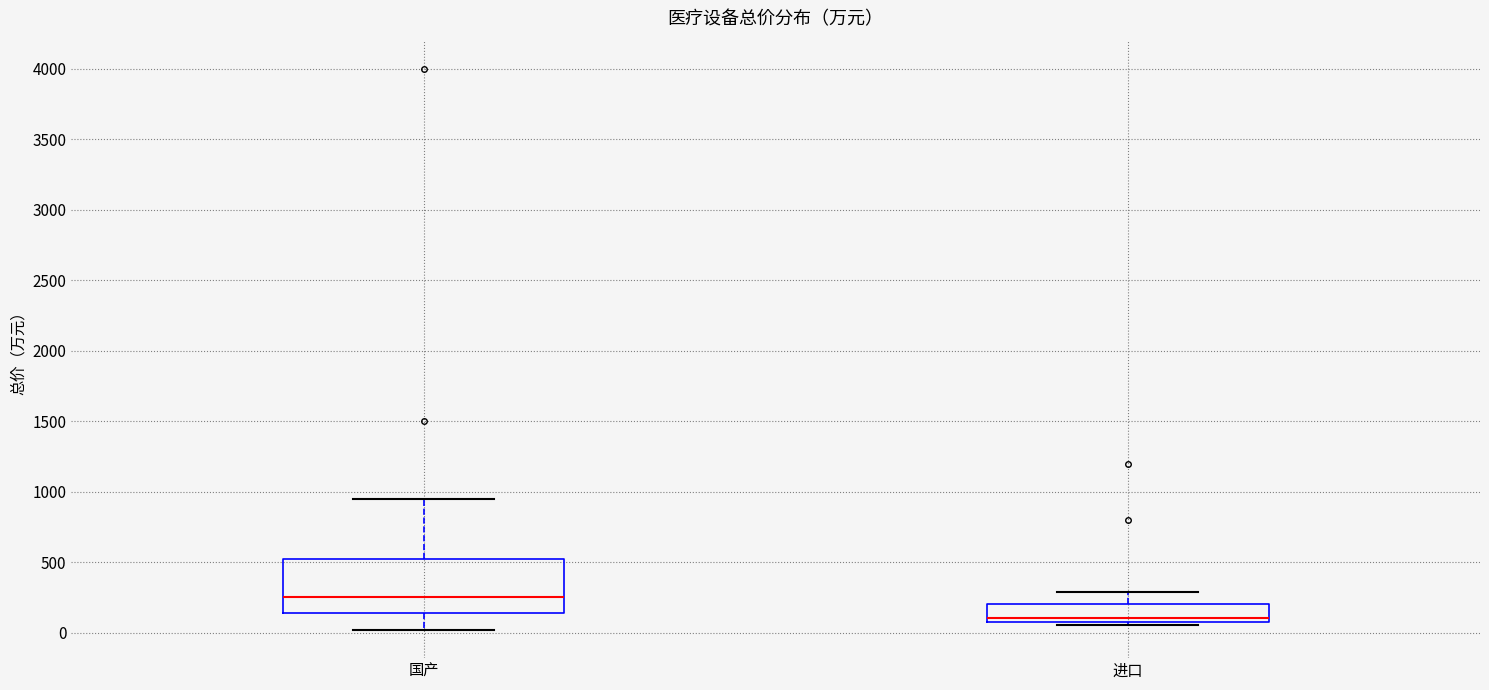

Reading left to right, read every box against the y-axis: the position of its median line, the range the box covers, and the ends of its whiskers. The values are not printed on the chart, so give them approximately, as read against the axis.

国产: median 250, box 150 to 550, whiskers 0 to 950
进口: median 100 (just above the box's lower edge), box 100 to 200, whiskers 50 to 300